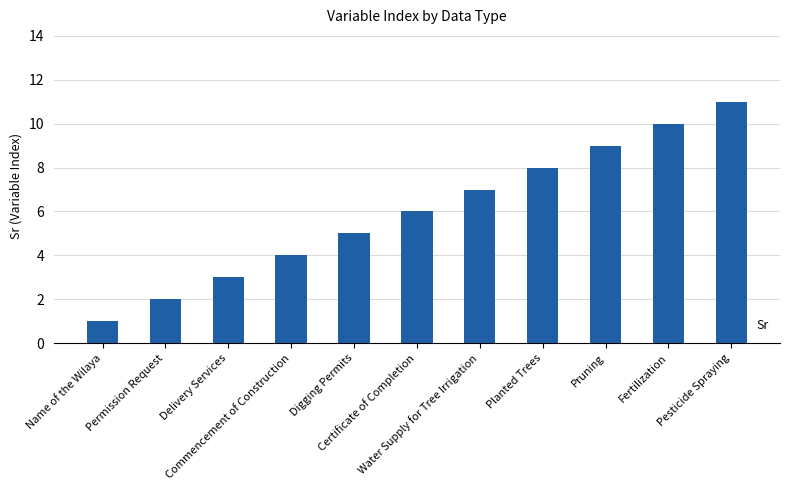

At which label is the value closest to 6?

Certificate of Completion